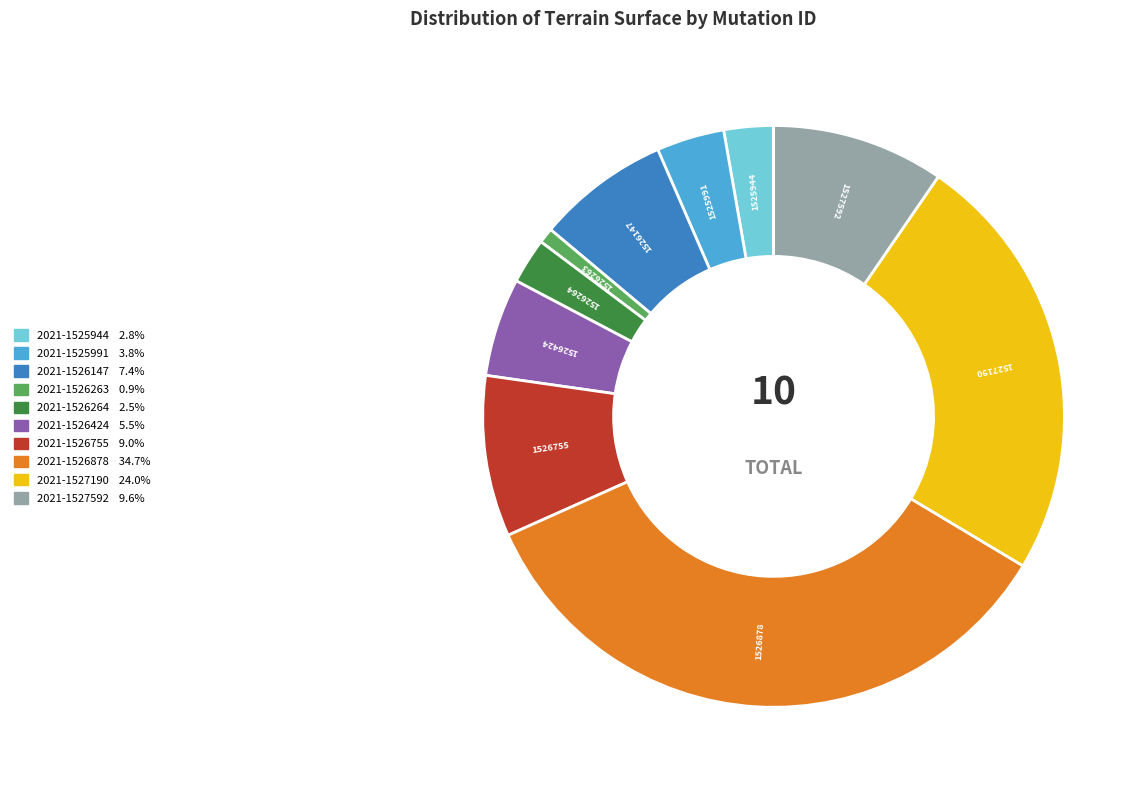

Do 2021-1527190 and 2021-1526263 together represent more than half of the pie?

No